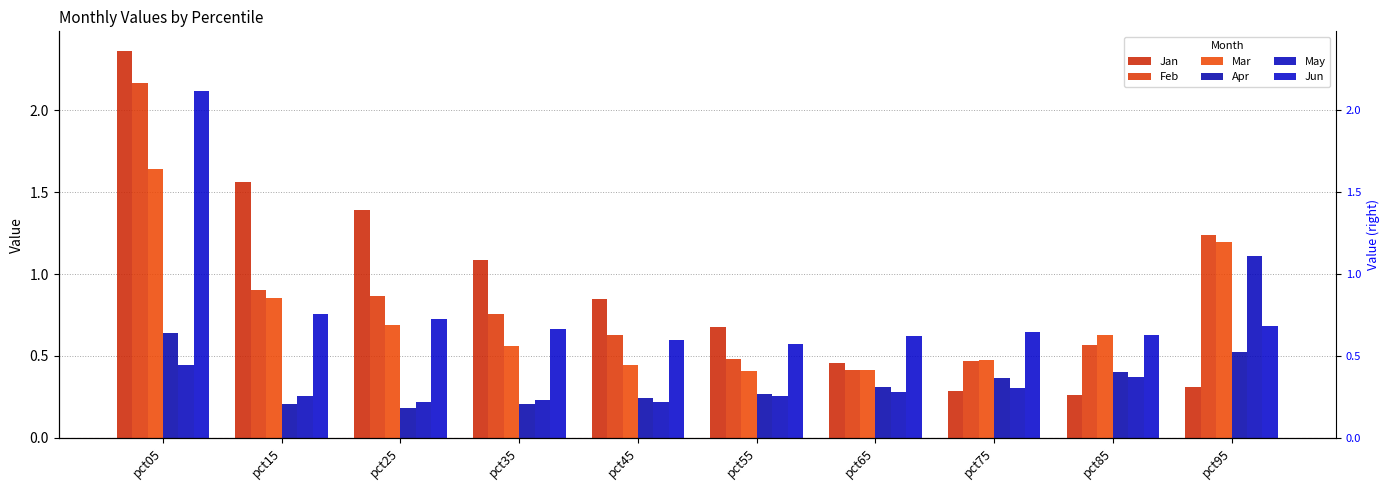

What is the average value of the Jan series?

0.9